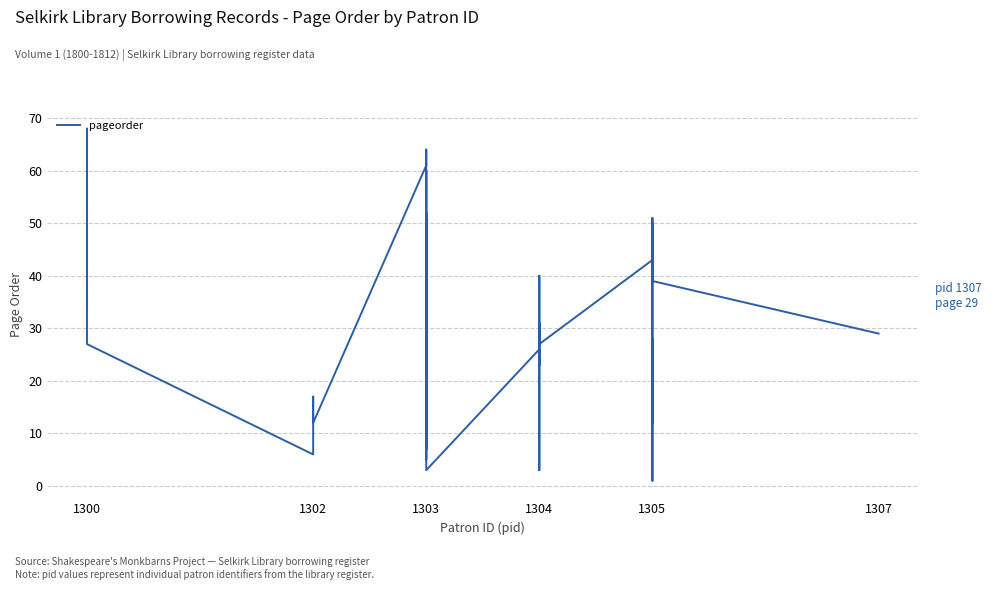

What is the maximum value shown in the chart?

68